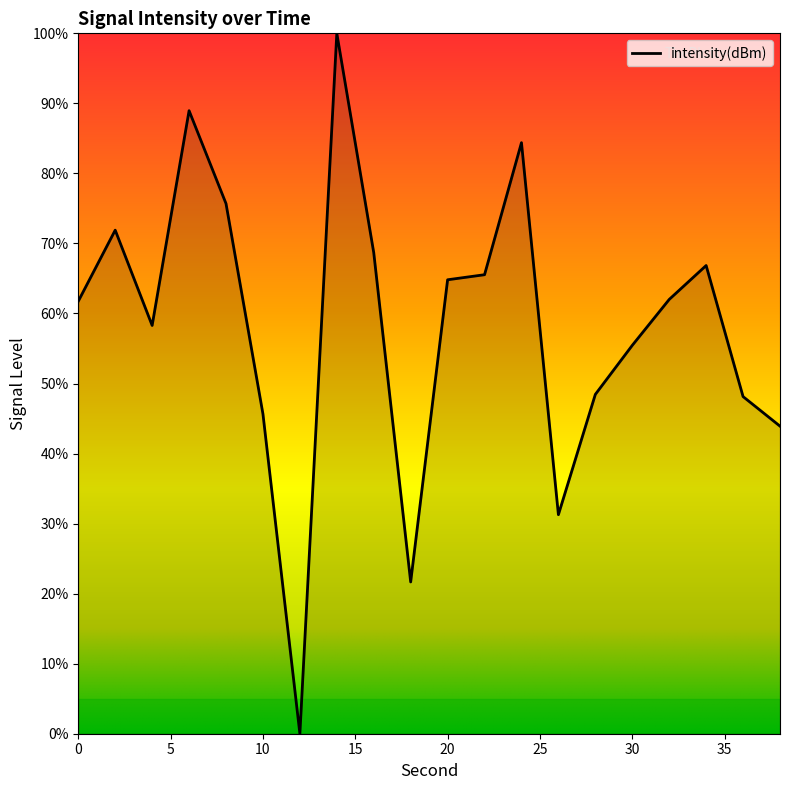

What is the difference between the maximum and minimum values?

100.0